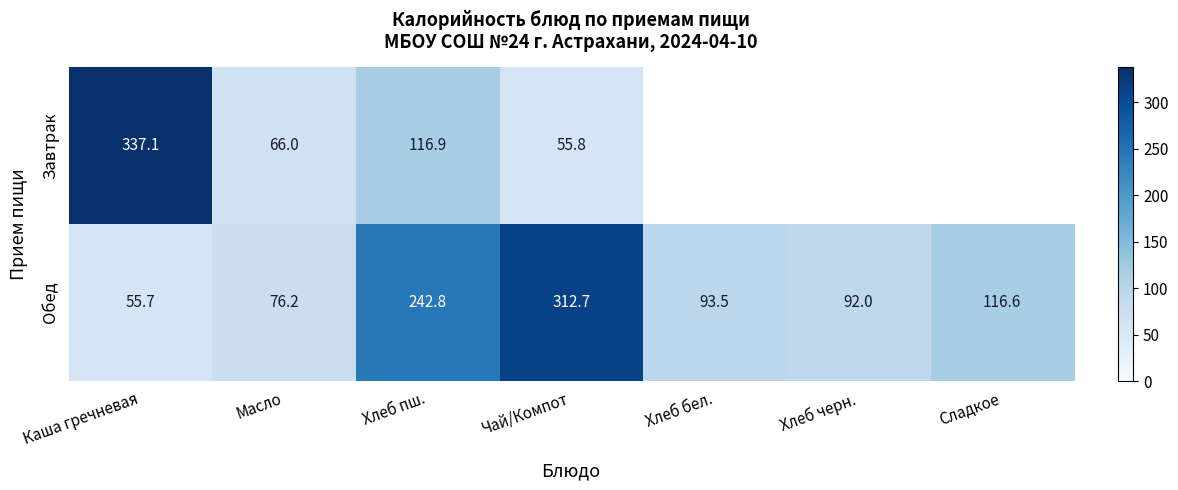

The value of Обед at Хлеб черн. is 28.0. True or false?

False